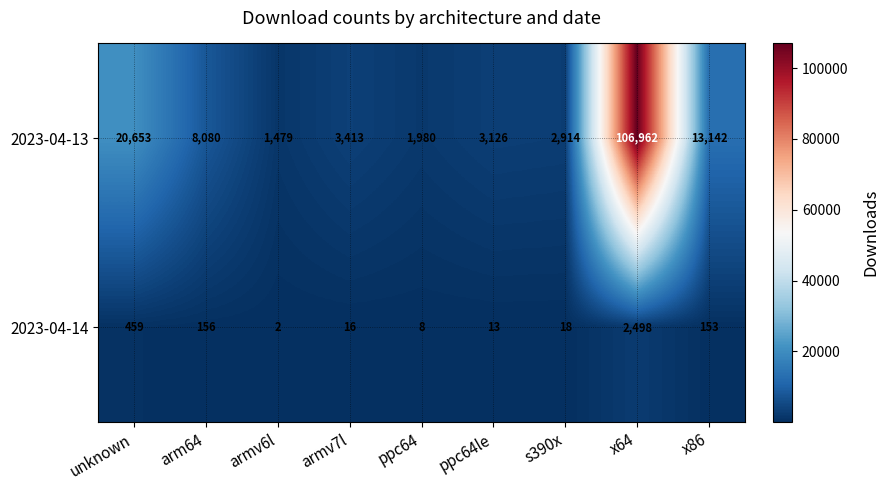

Reading left to right, transcribe all the data shown in this chart.

2023-04-13: unknown=20653	arm64=8080	armv6l=1479	armv7l=3413	ppc64=1980	ppc64le=3126	s390x=2914	x64=106962	x86=13142
2023-04-14: unknown=459	arm64=156	armv6l=2	armv7l=16	ppc64=8	ppc64le=13	s390x=18	x64=2498	x86=153